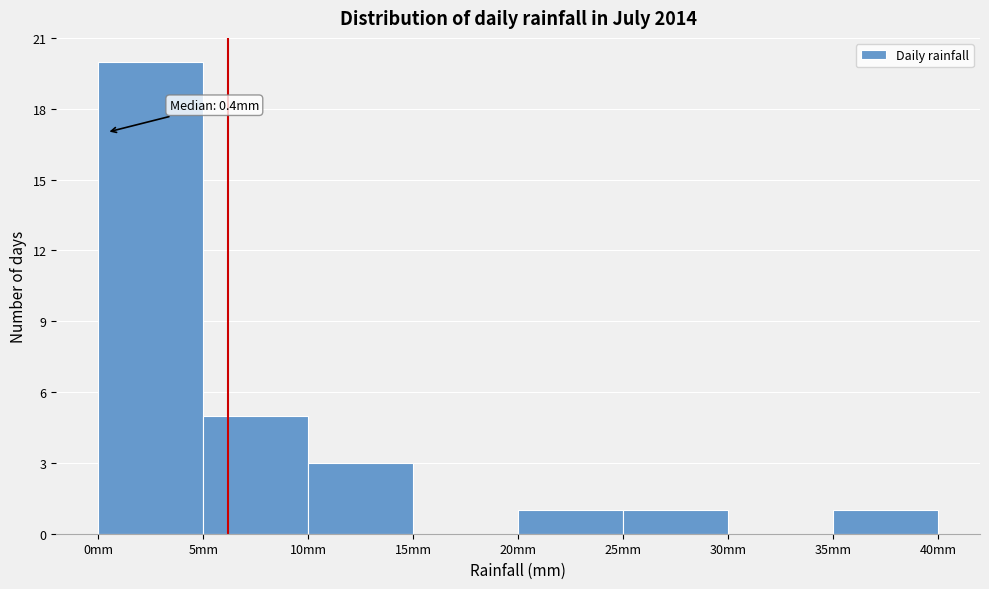

Which range on the x-axis has the tallest bar?

0 to 5